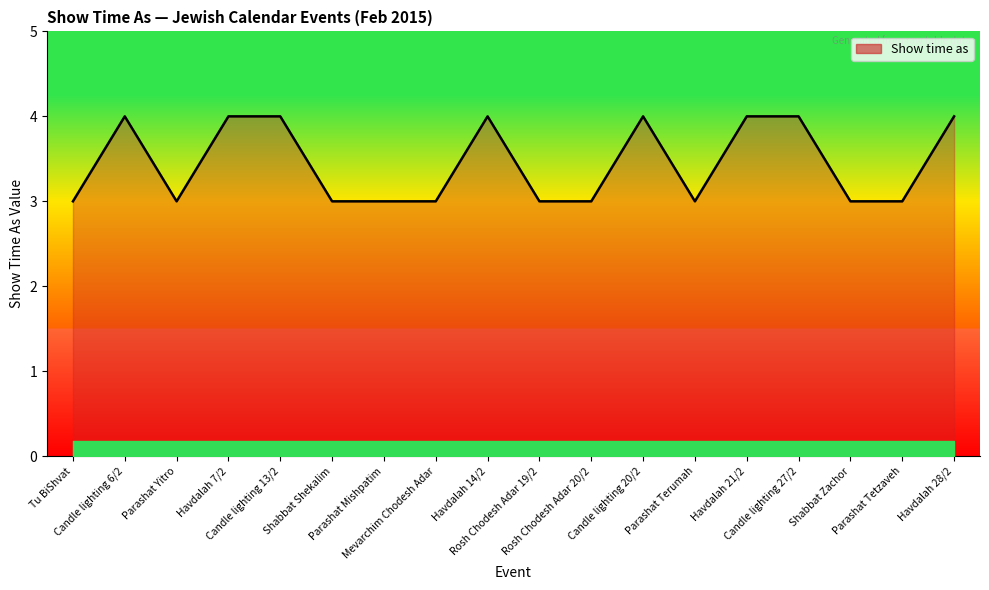

What is the difference between the values at Parashat Tetzaveh and Havdalah 14/2?

1